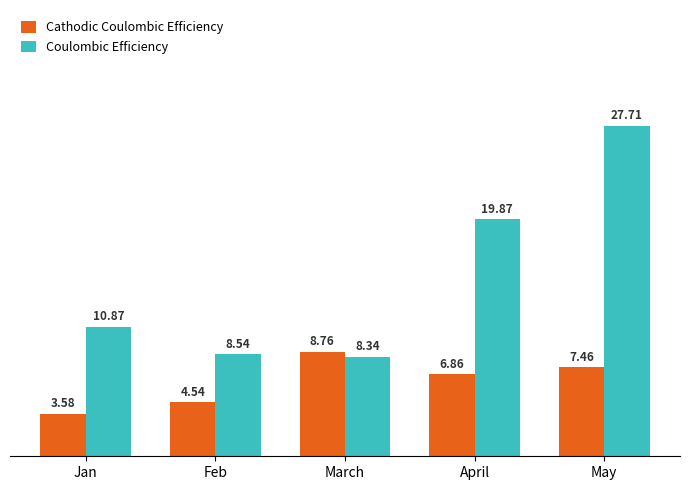

At which category is the sum across all series the highest?

May